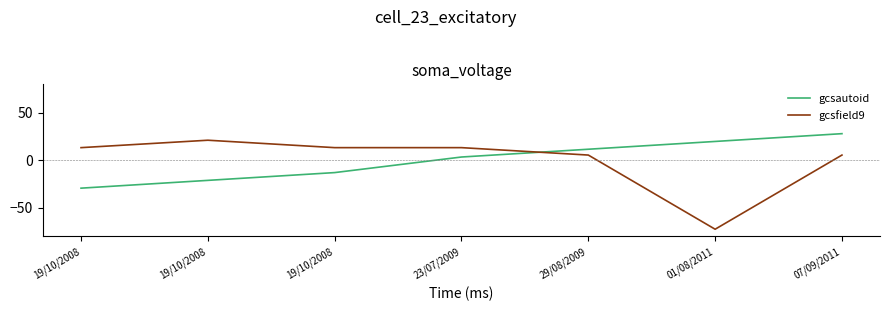

How many values in the gcsautoid series are below 3?

3